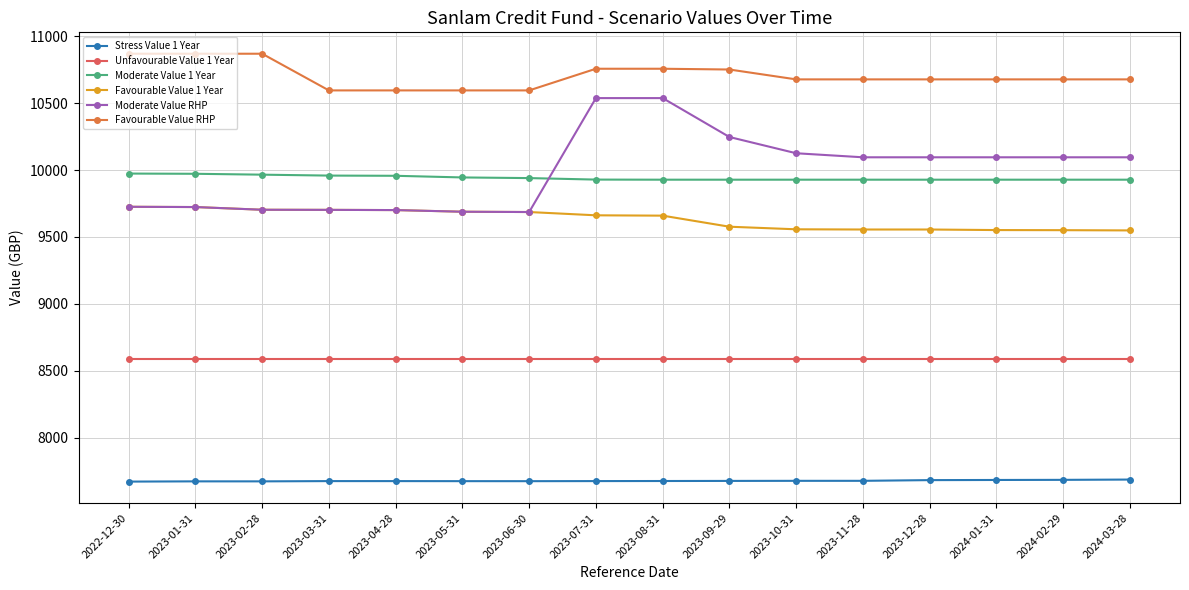

List the series in order of their peak value, highest first.

Favourable Value RHP, Moderate Value RHP, Moderate Value 1 Year, Favourable Value 1 Year, Unfavourable Value 1 Year, Stress Value 1 Year